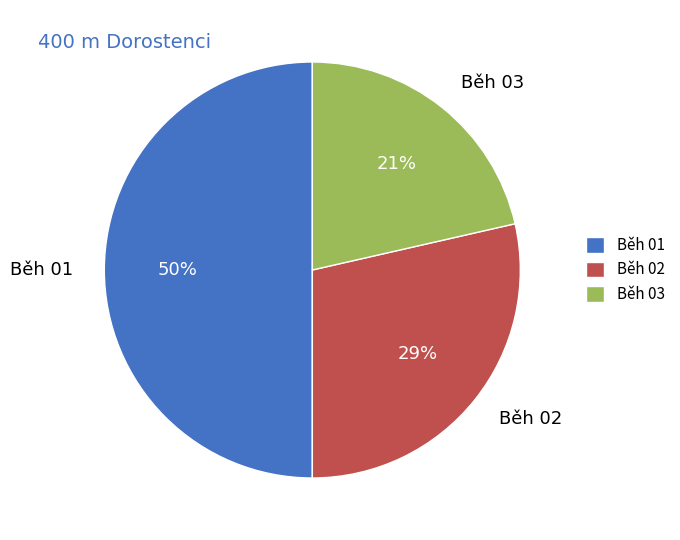

To the nearest percent, what is the average slice percentage?

33%